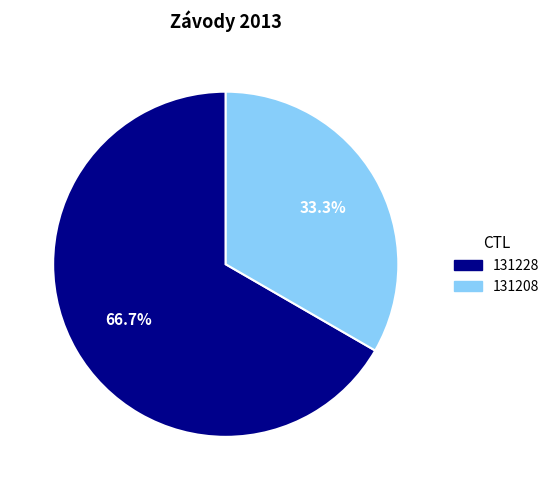

To the nearest percent, what portion does 131228 represent?

67%